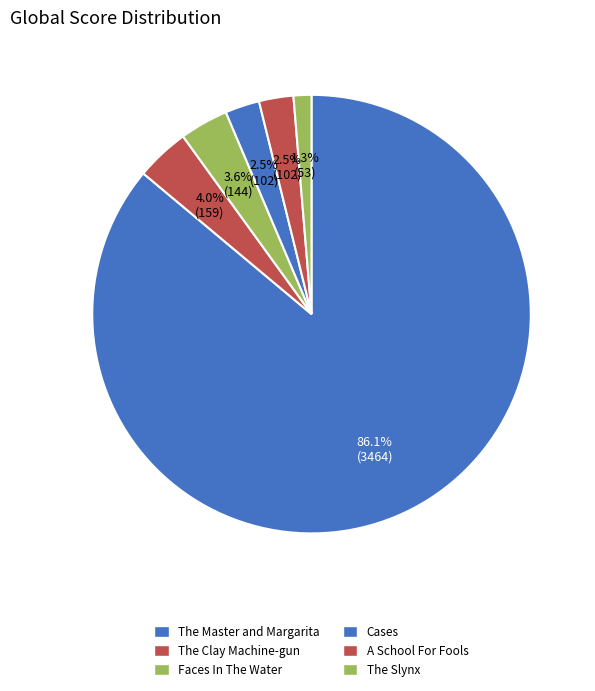

What percentage is NOT represented by The Slynx?

98.7%